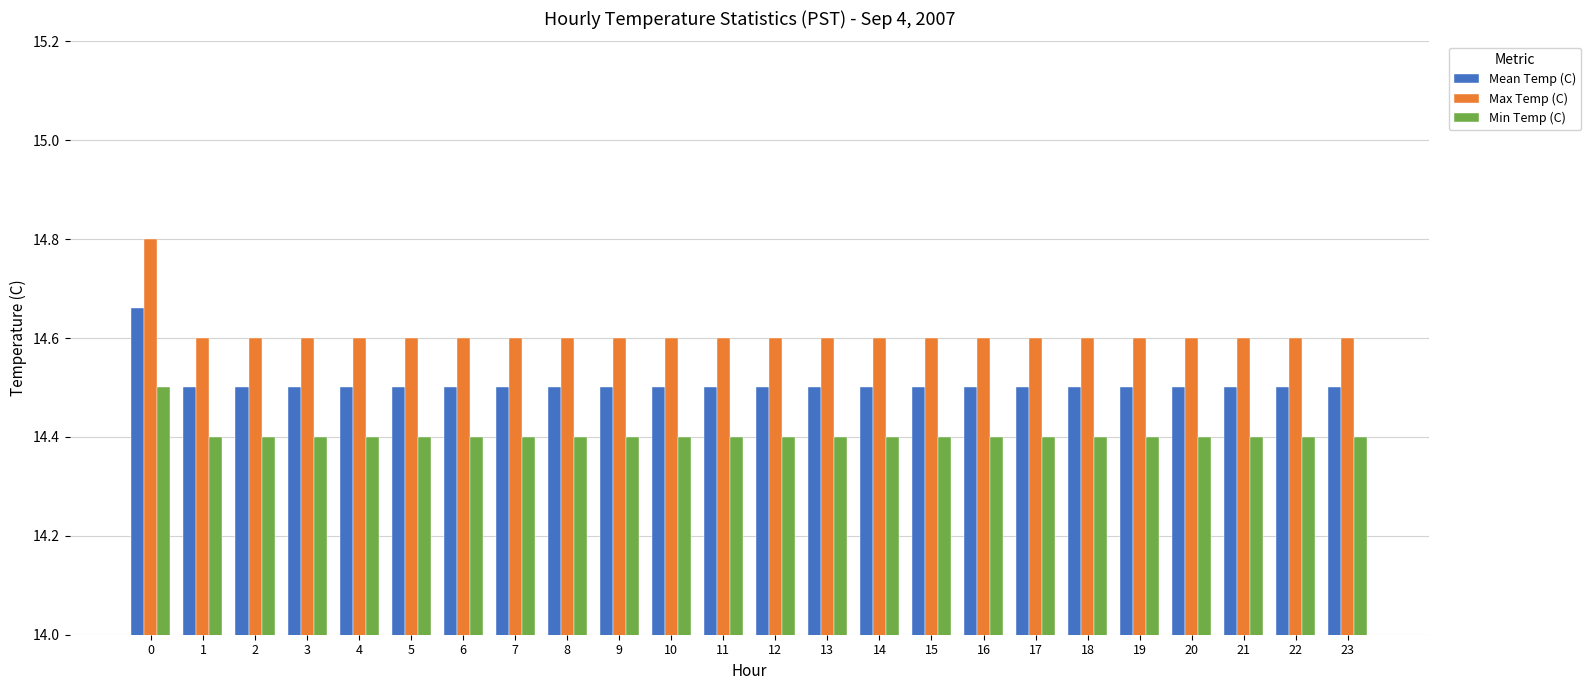

What is the maximum value shown in the chart?

14.8